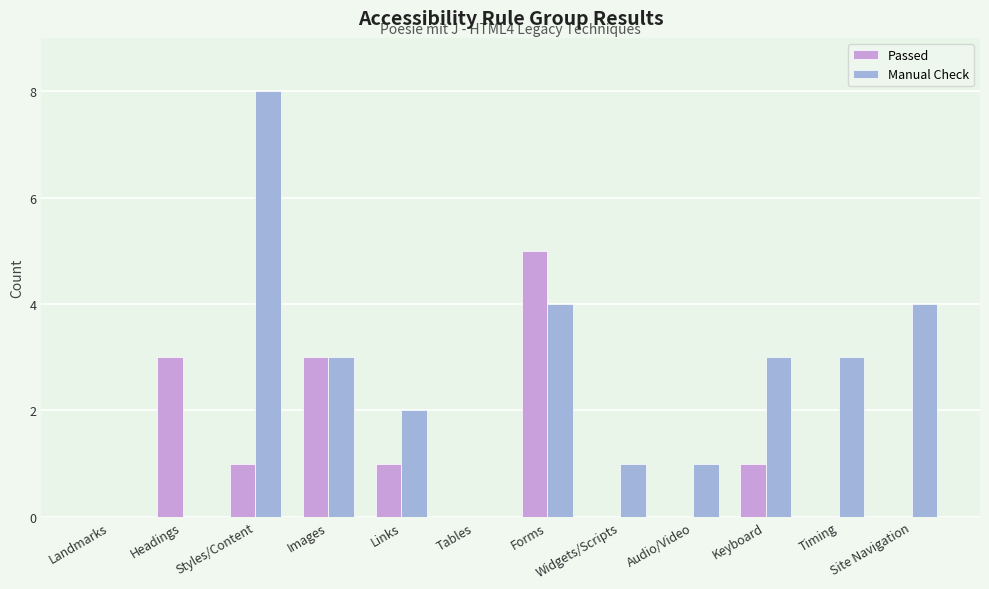

How many distinct data groups are displayed?

2